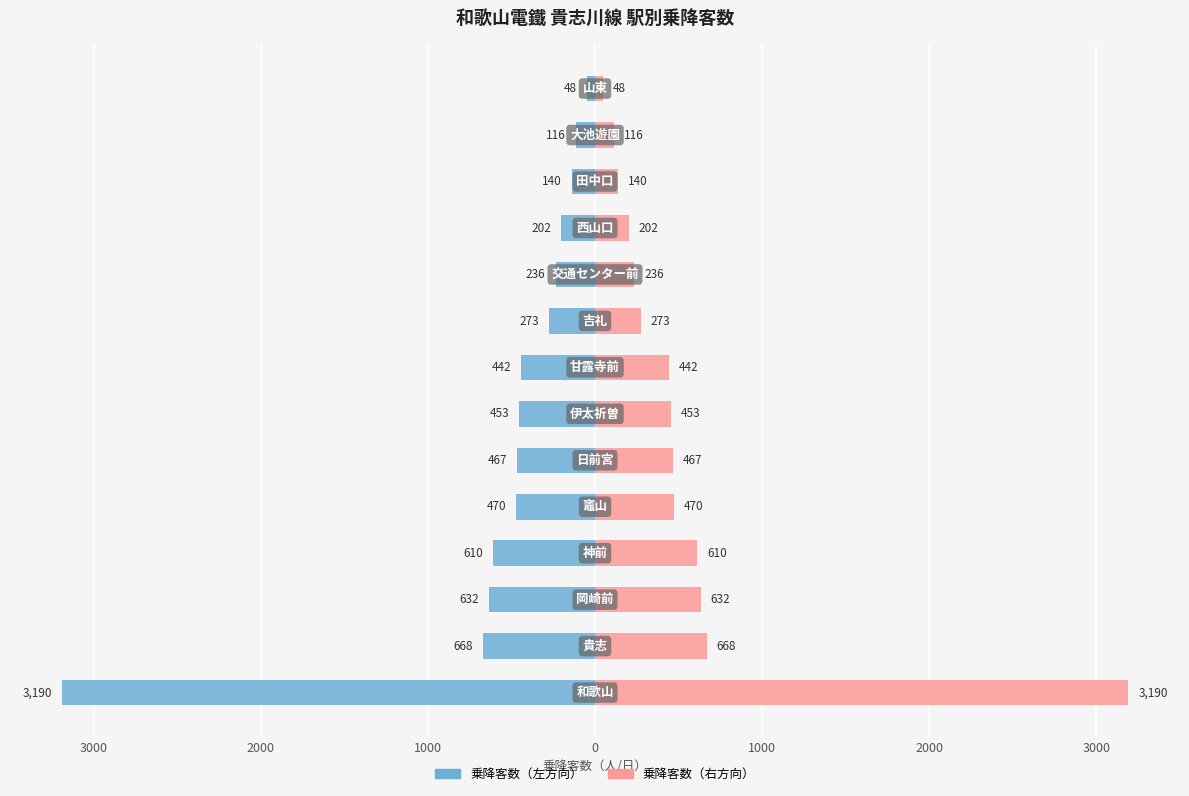

What is the minimum value for 乗降客数（左）?

-3190